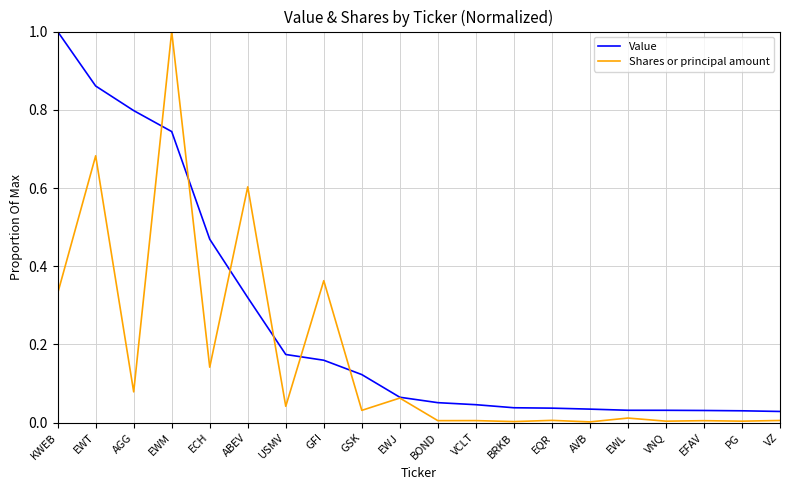

What is the greatest value displayed?

1.0